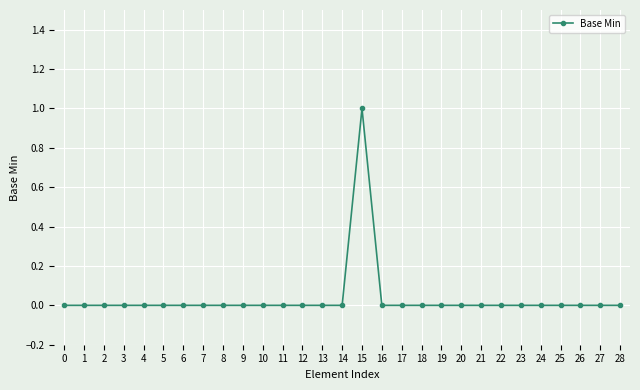

What is the value of the 16th point from the left?

1